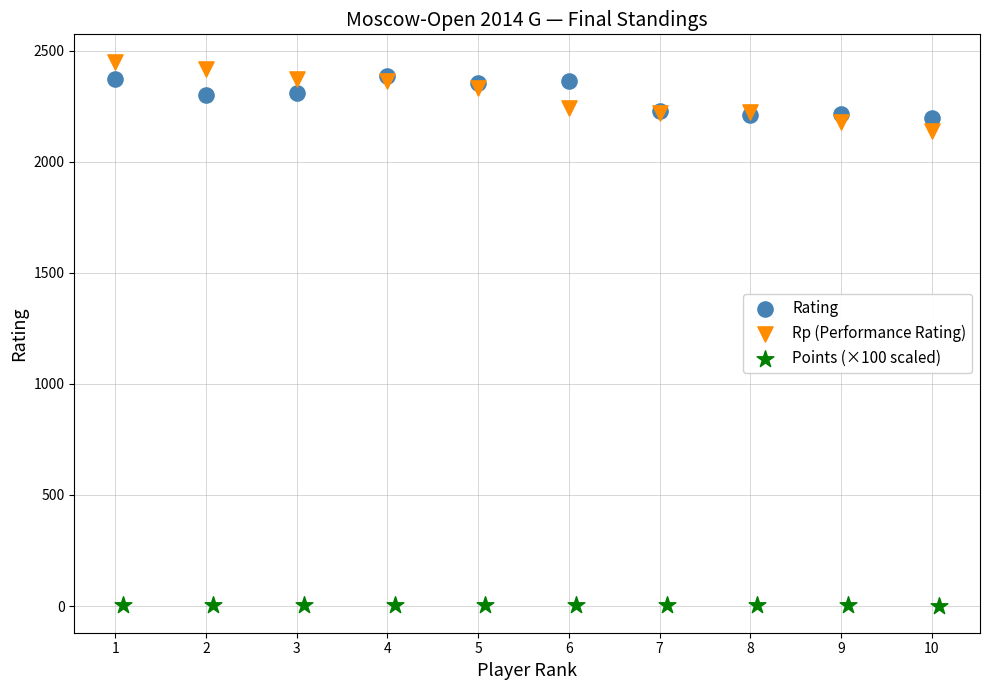

What are all the series names shown in the legend?

Rating, Rp (Performance Rating), Points (×100 scaled)